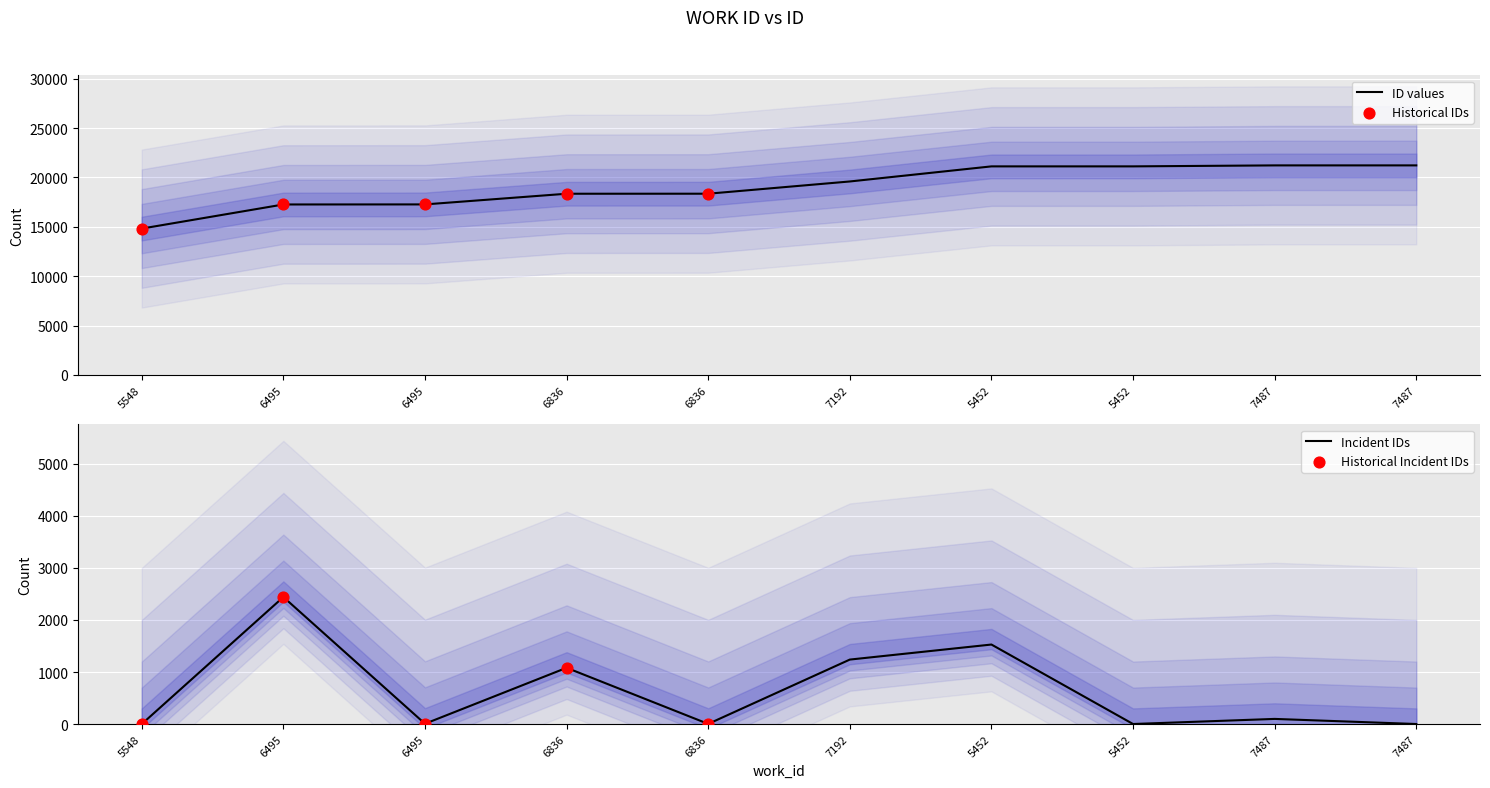

Approximately how many times larger is the value at 5452 compared to 6836?

1.2